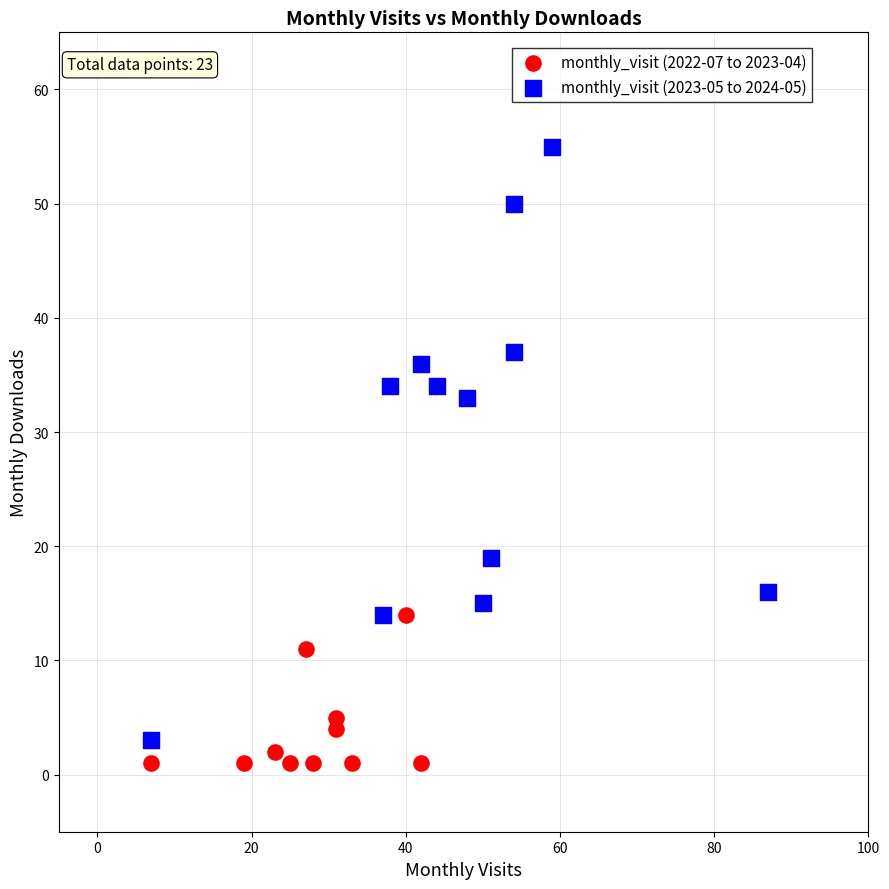

Which series has the widest spread of Y values?

monthly_visit (2023-05 to 2024-05)